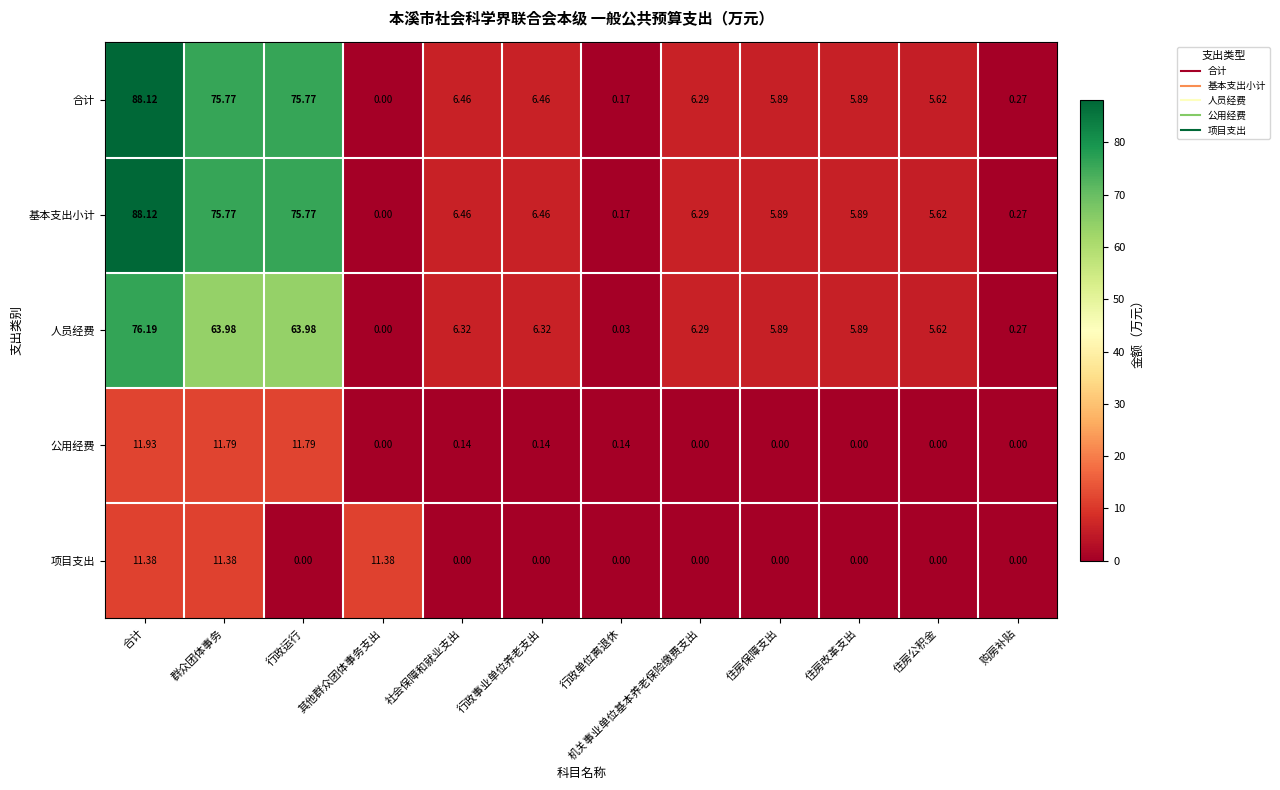

Which category has the lowest value in the 基本支出小计 series?

其他群众团体事务支出